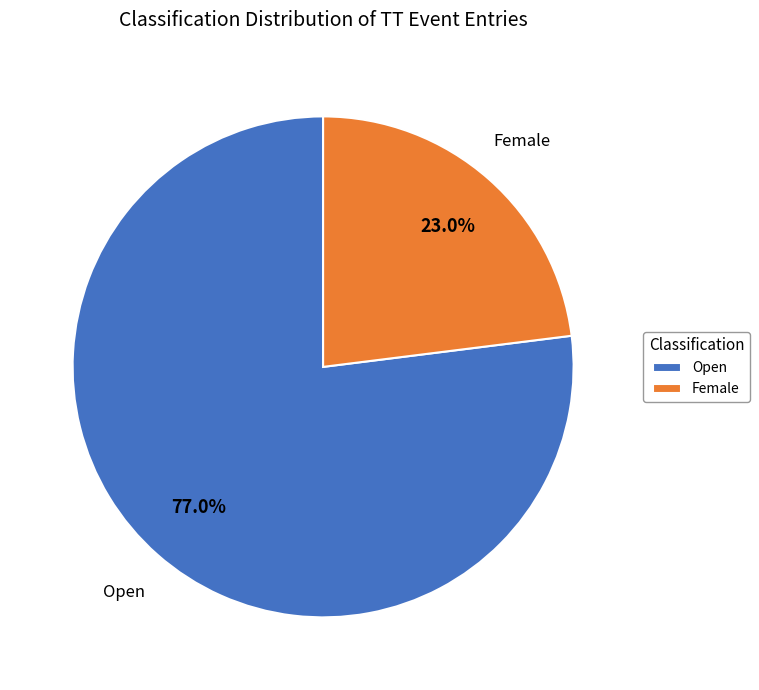

Rank the categories by value from lowest to highest.

Female, Open